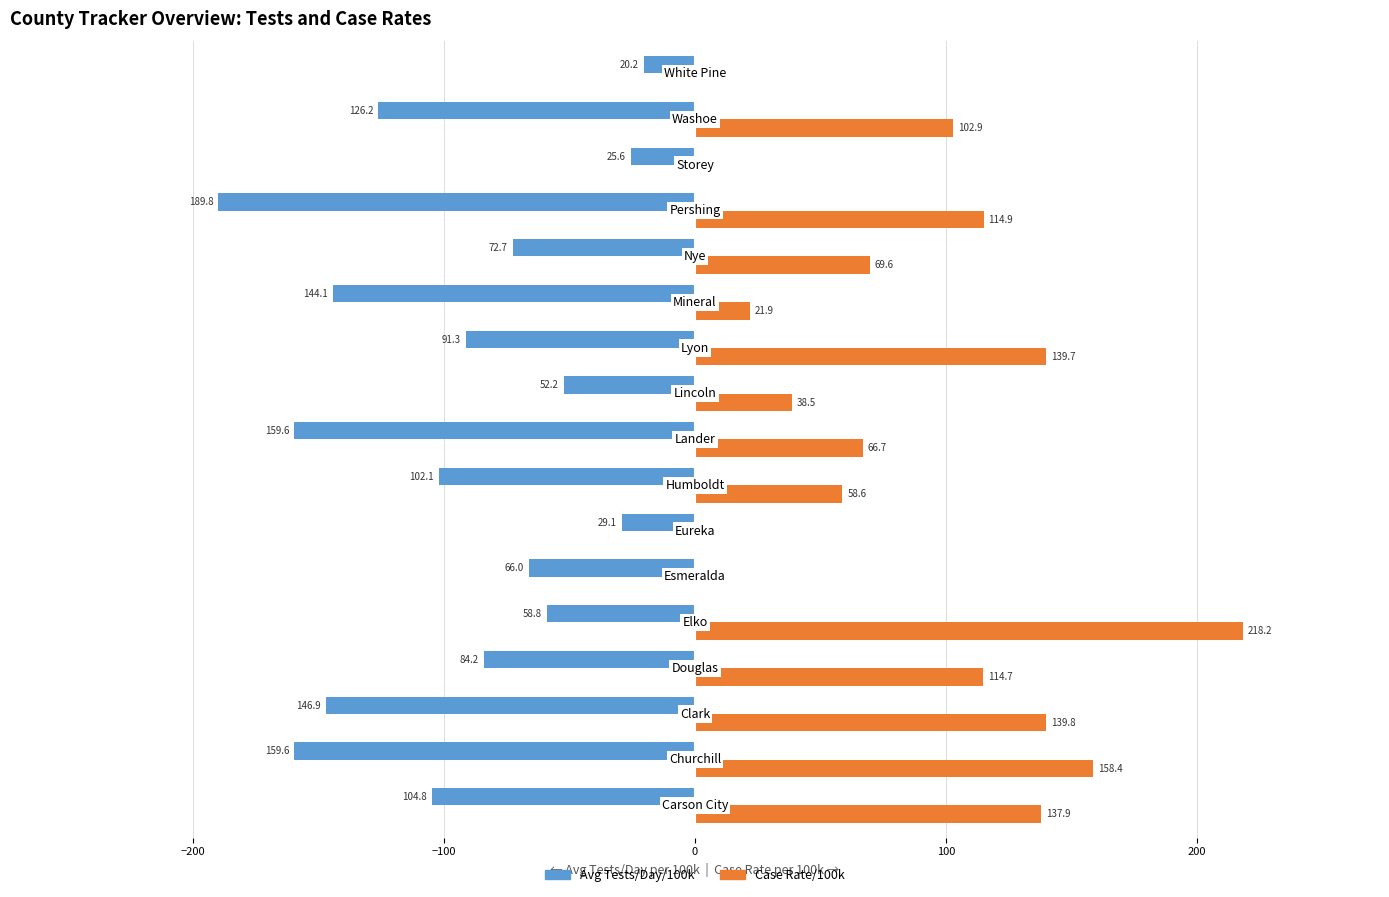

What are all the series names shown in the legend?

Avg Tests/Day/100k, Case Rate/100k